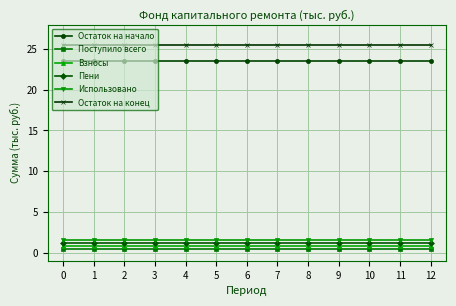

Which series has the largest total across all categories?

Остаток на конец